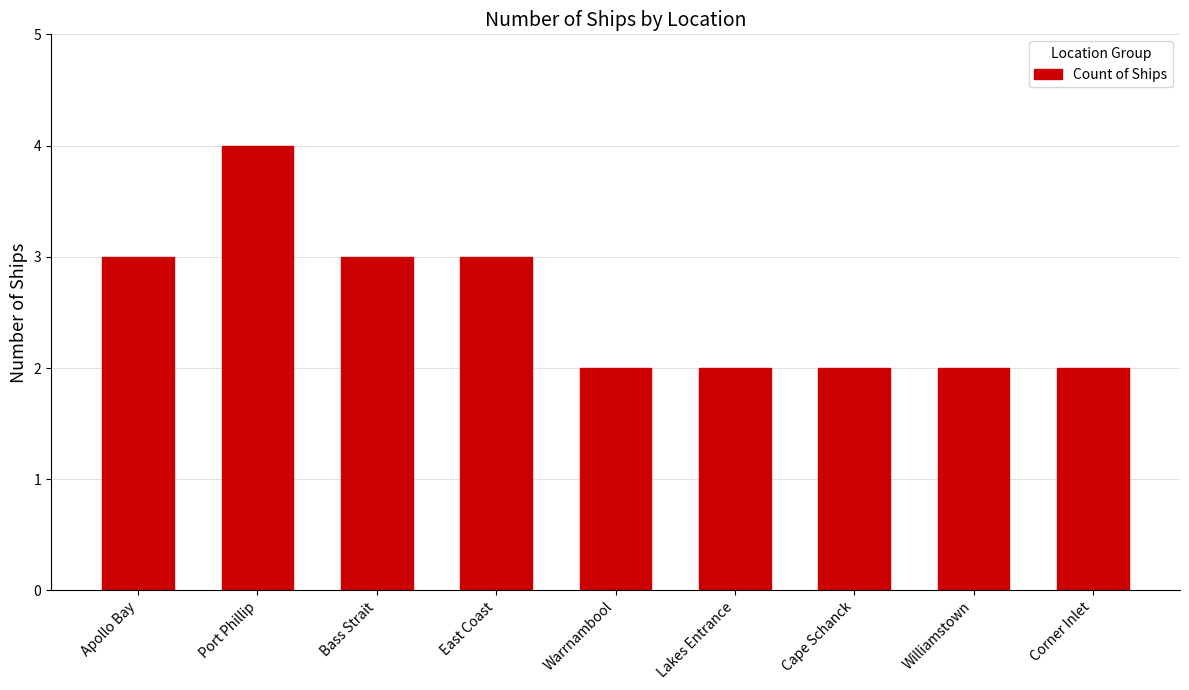

What is the approximate value at Bass Strait?

3